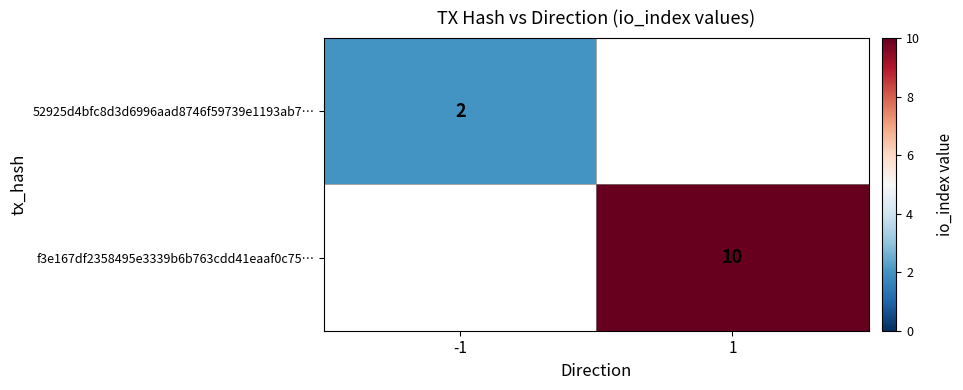

The value of 52925d4bfc8d3d6996aad8746f59739e1193ab7… at -1 is 3. True or false?

False